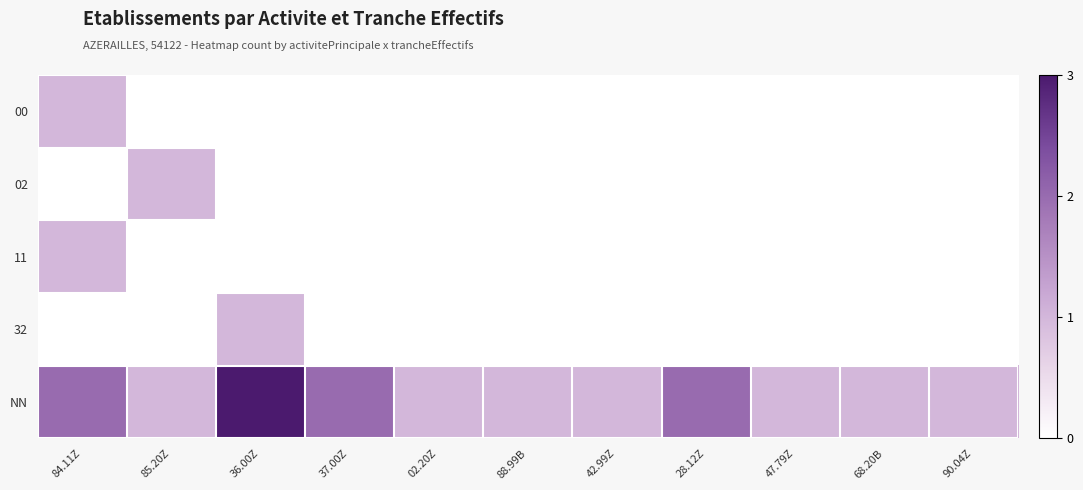

What is the difference between the highest and lowest values at 02.20Z?

1